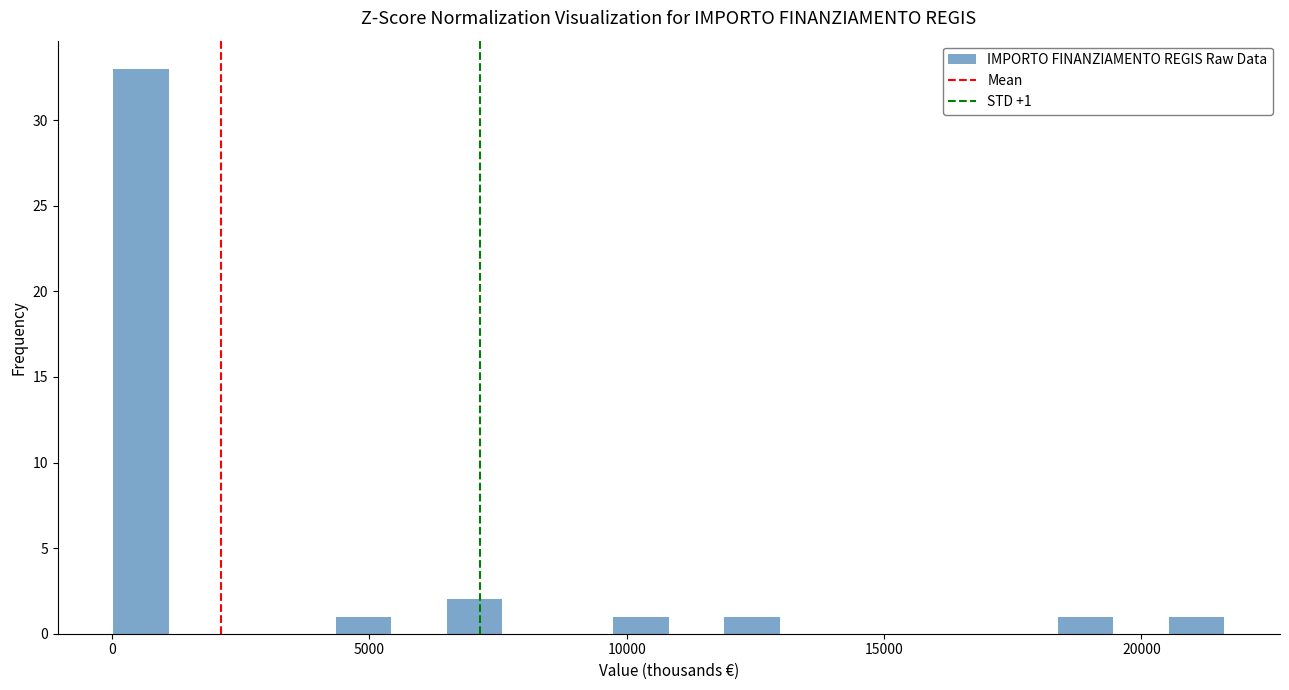

Read against the x-axis, roughly where is the centre of the tallest bar?

500